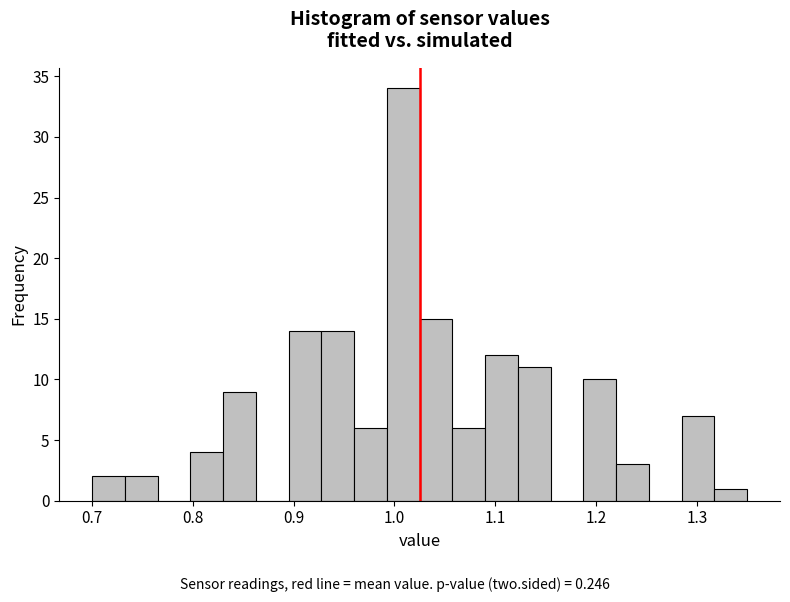

Around what value on the x-axis is the tallest bar? Give the approximate position of its centre, as read against the axis.

1.01